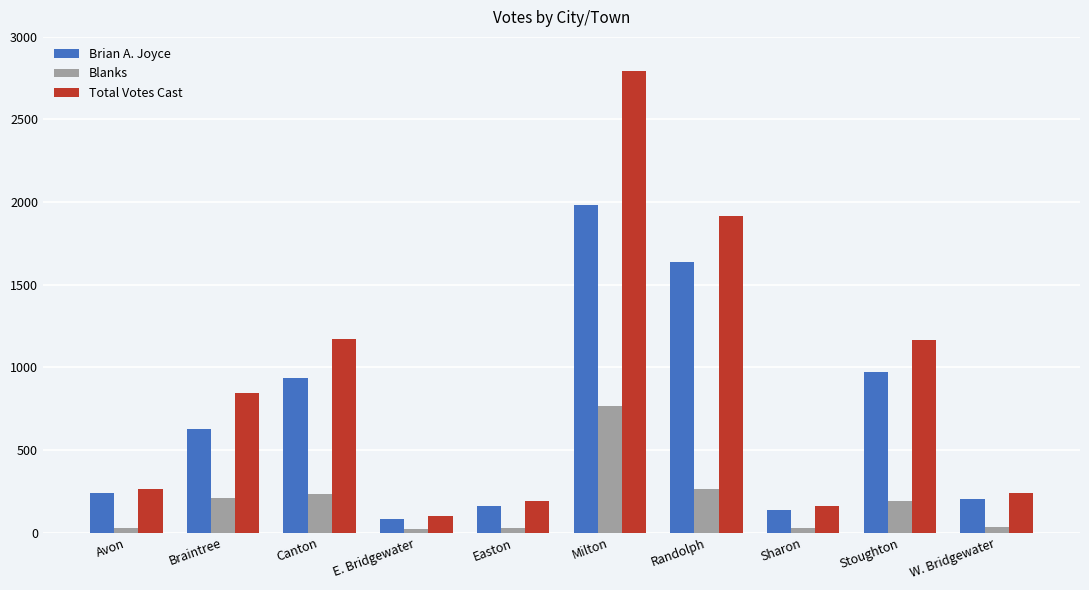

What is the spread (max minus min) of values at W. Bridgewater?

201